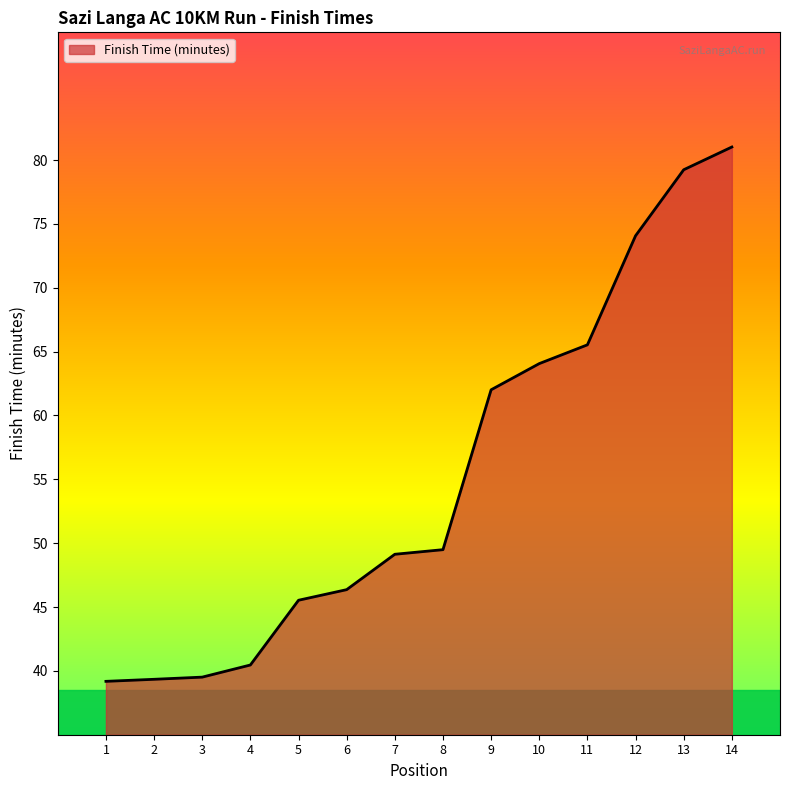

What is the difference between the maximum and minimum values?

41.8